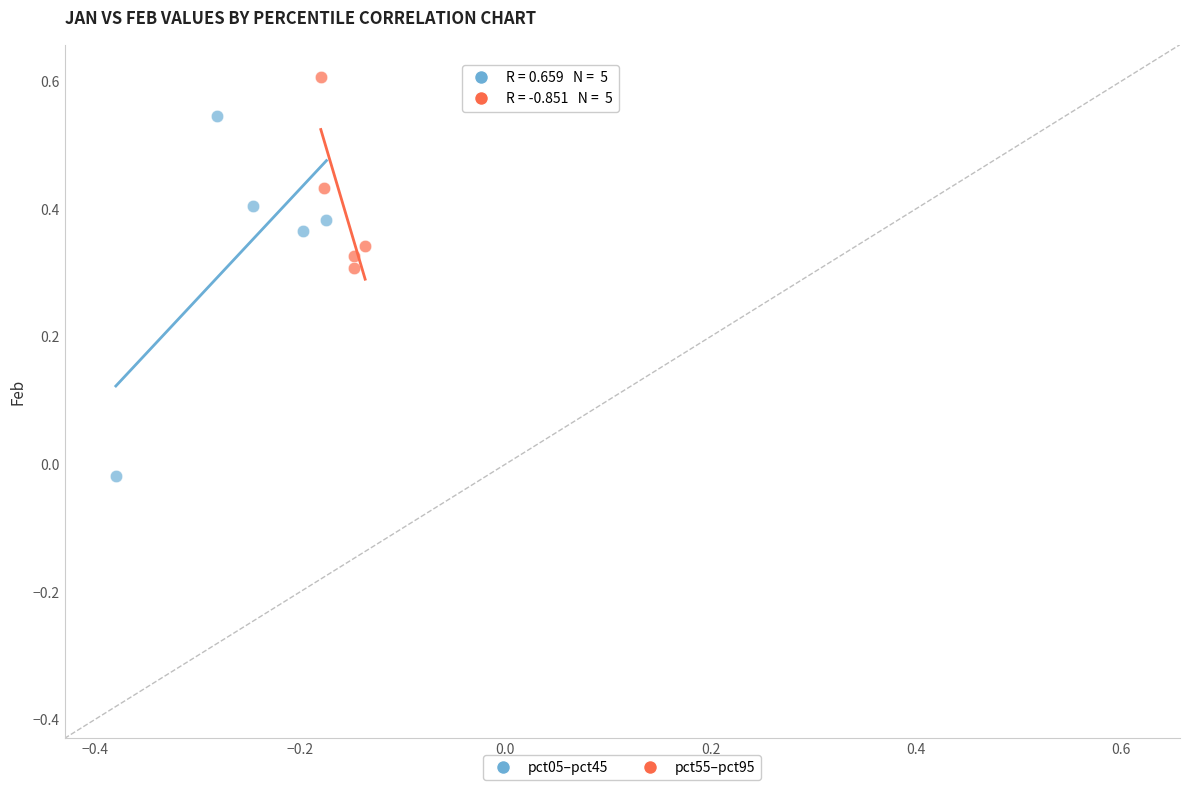

Which series contains the highest Y value?

pct55–pct95